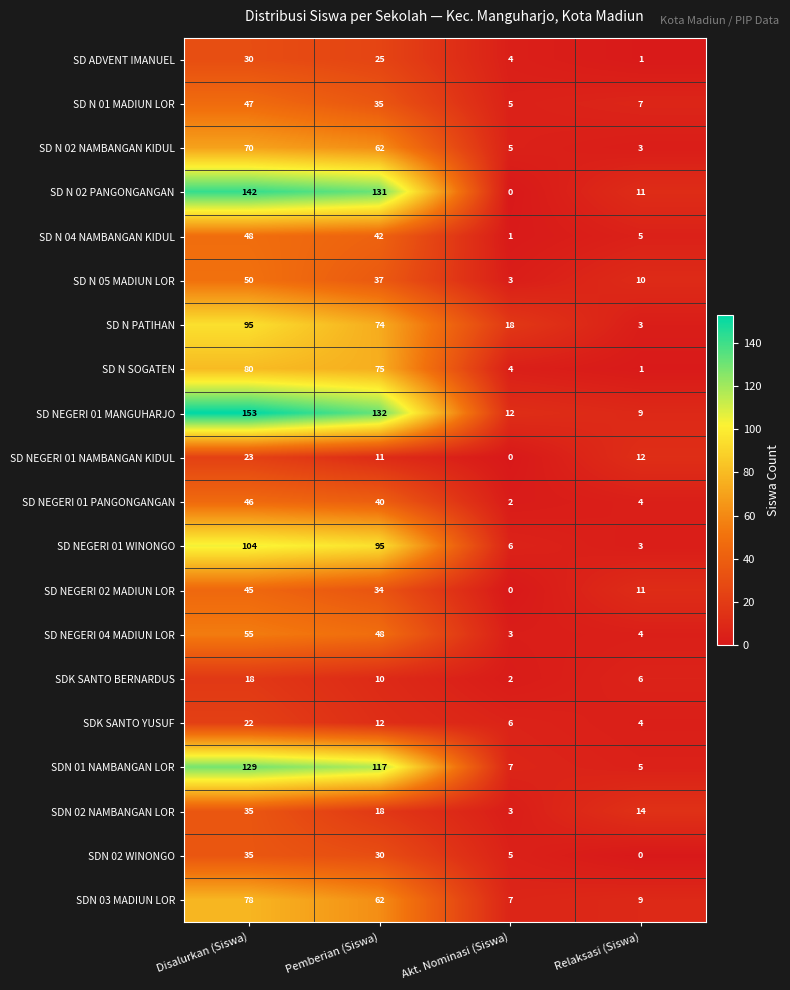

What is the approximate value of SD N PATIHAN at Akt. Nominasi (Siswa)?

18